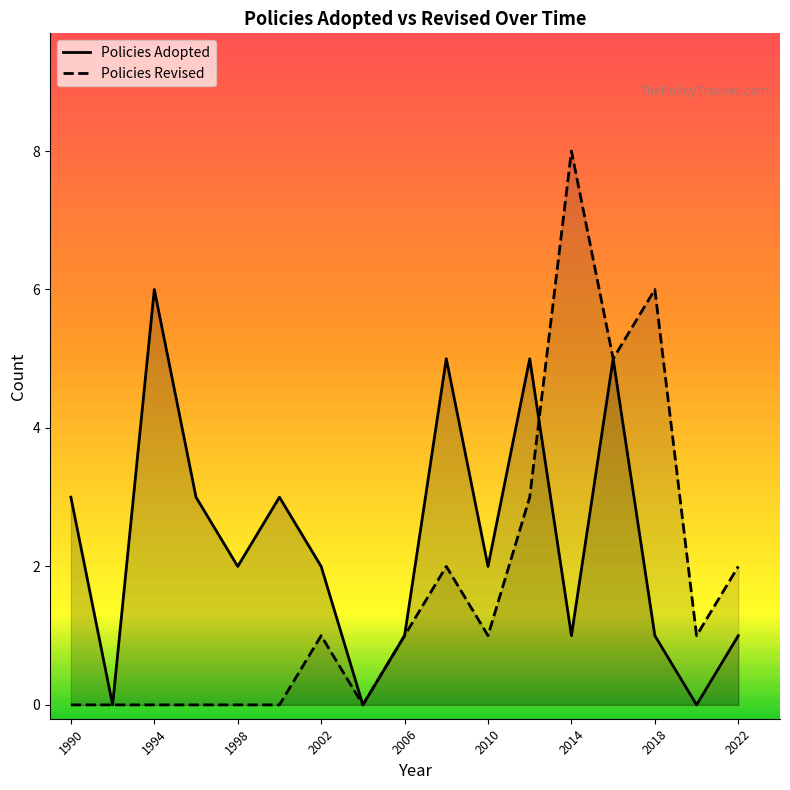

How many categories are shown in the chart?

17